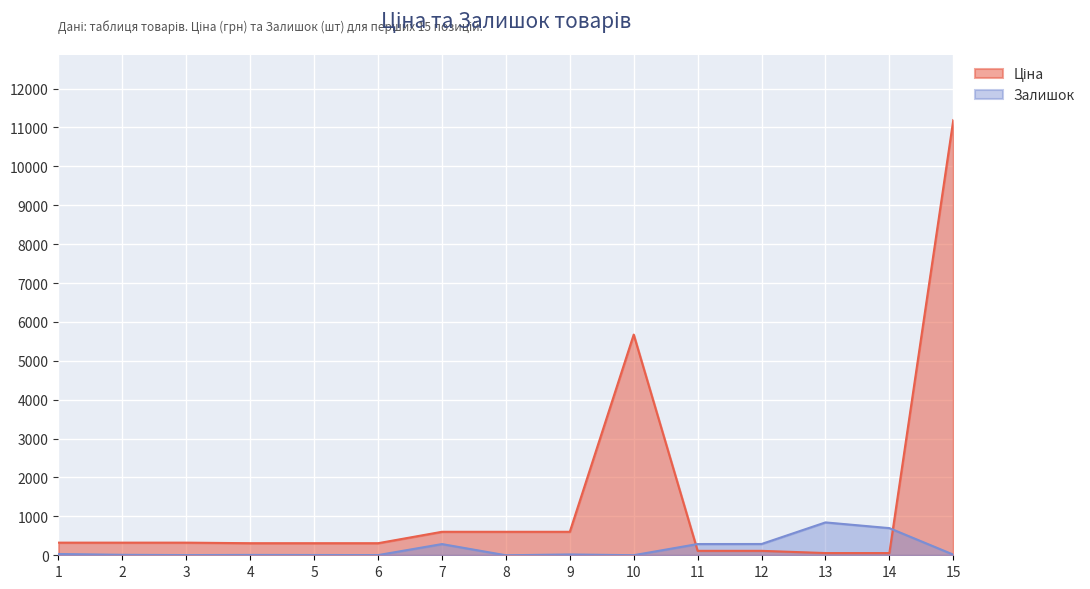

In Залишок, how many points are higher than both neighbors (excluding endpoints)?

4